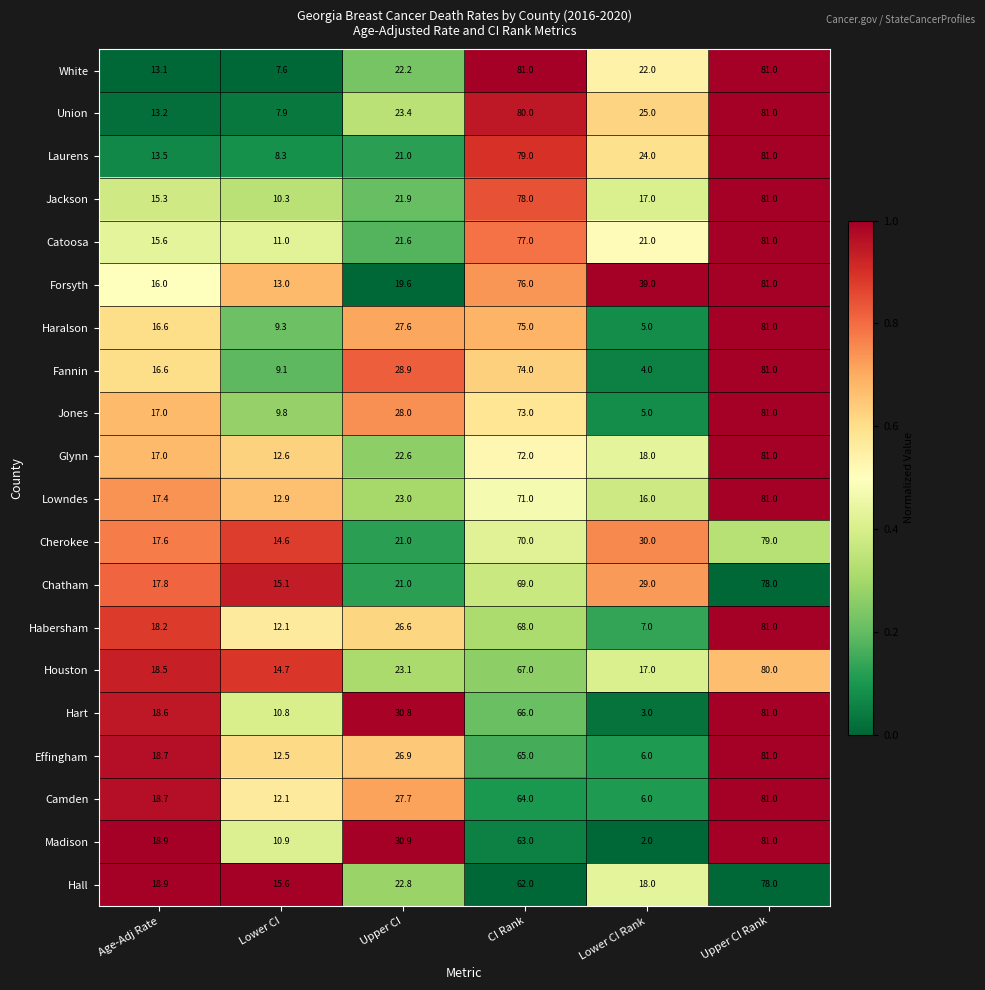

Is the value of Chatham at Lower CI greater than the value of Habersham at CI Rank?

No